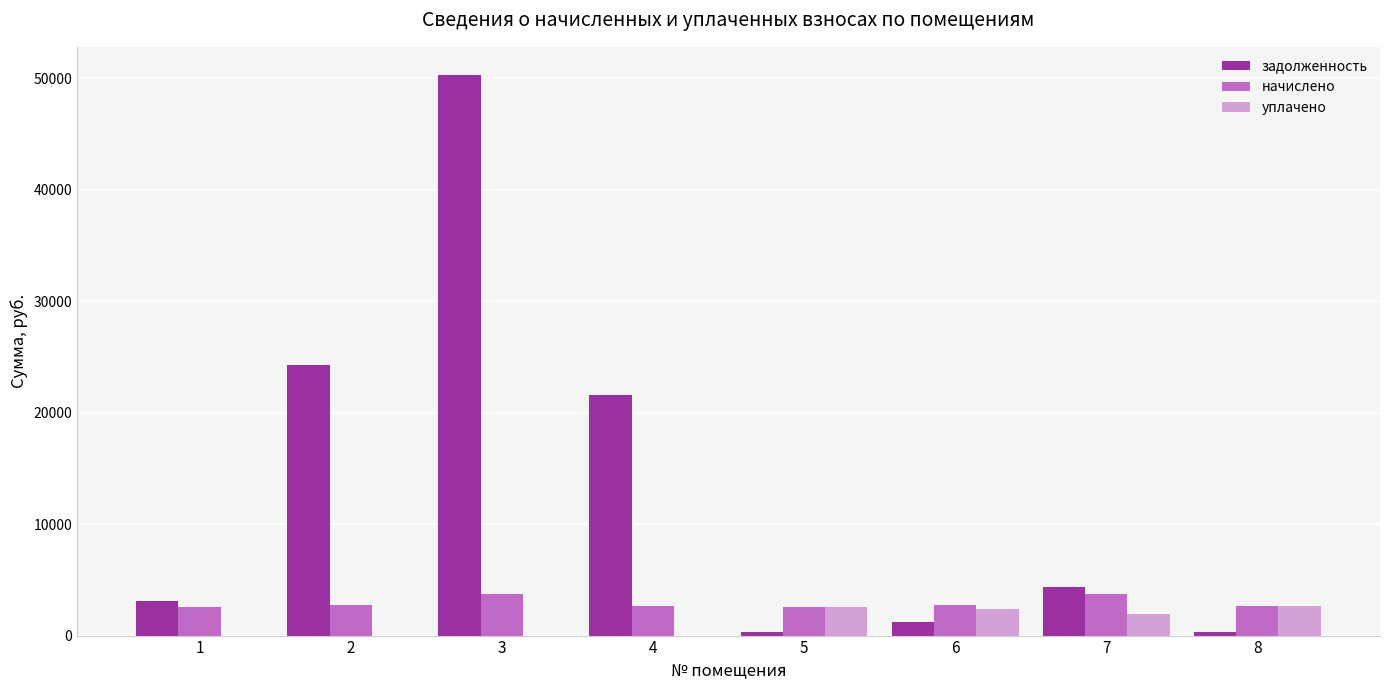

Where does the уплачено series first go above 1924?

5